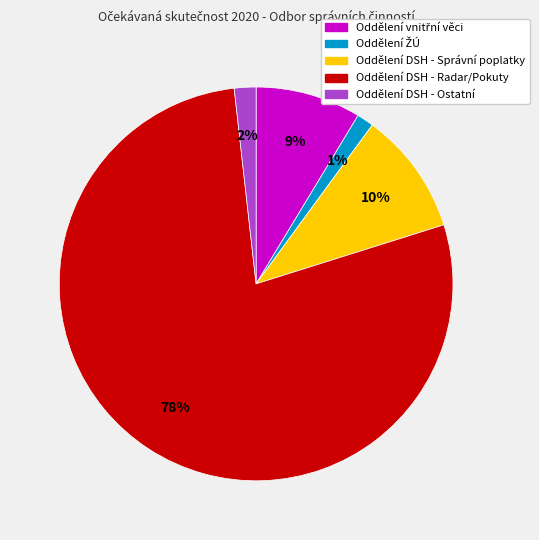

Is Oddělení DSH - Ostatní the majority of the pie?

No